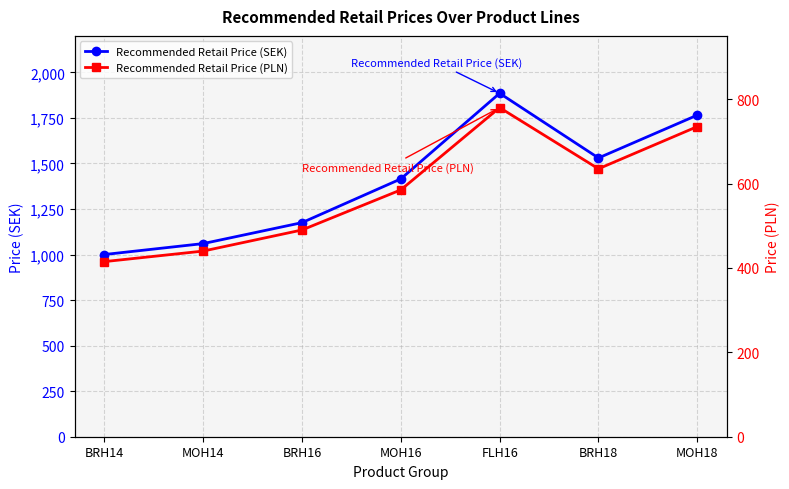

The Recommended Retail Price (PLN) series shows 198 at BRH14. True or false?

False